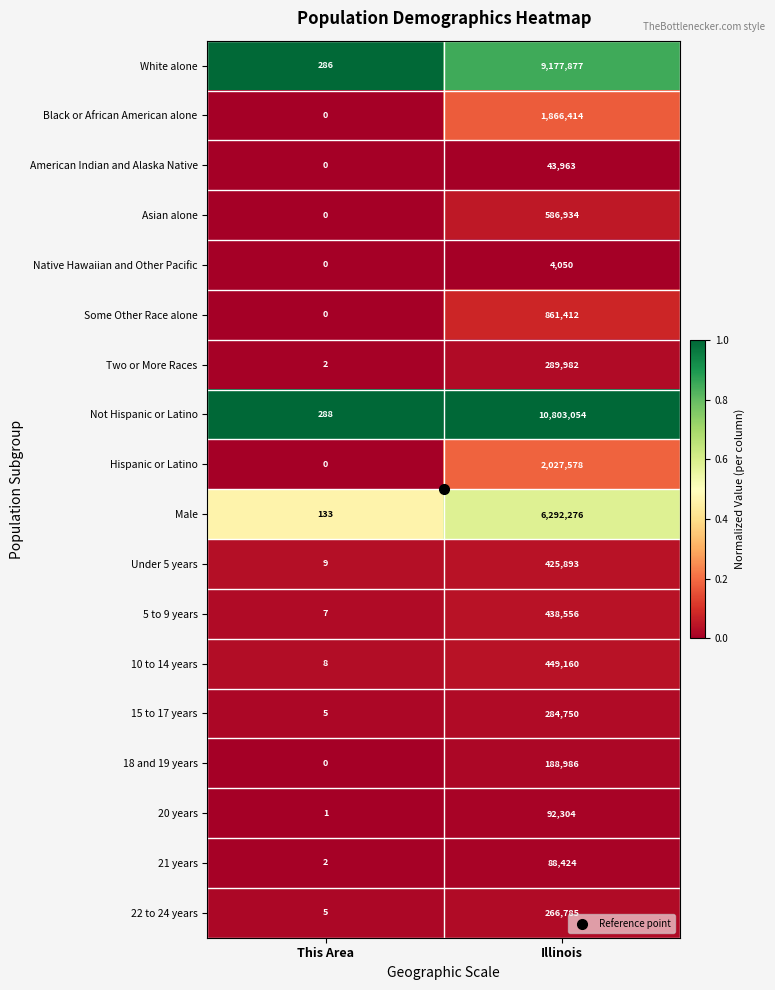

What is the difference between the maximum and minimum values in the White alone series?

9177591